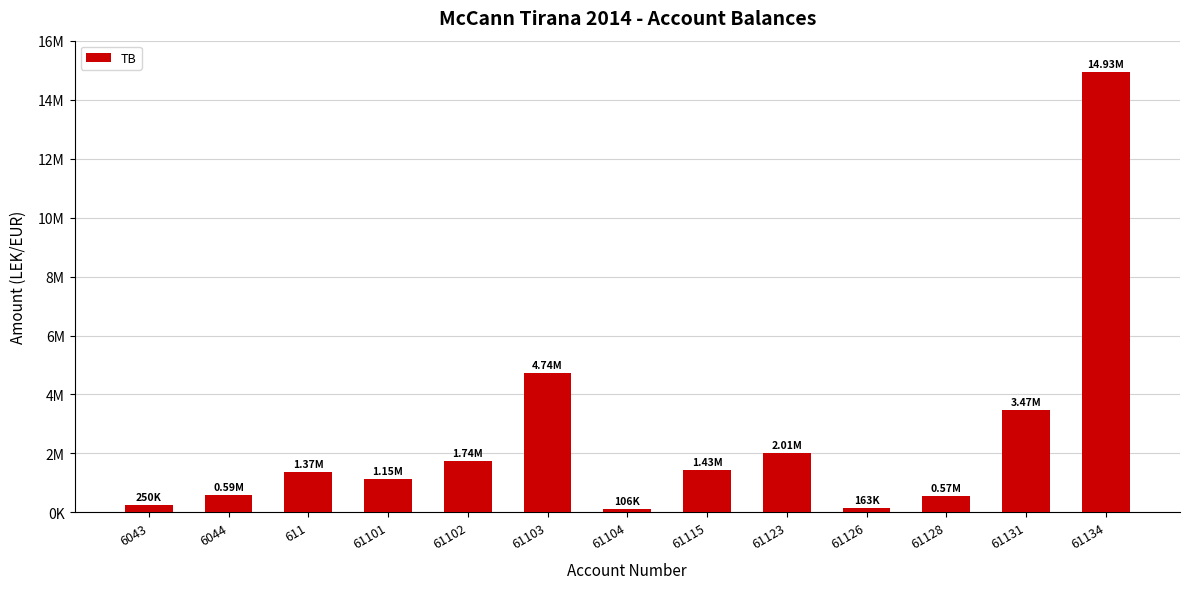

Count the number of values greater than 1366068.

7